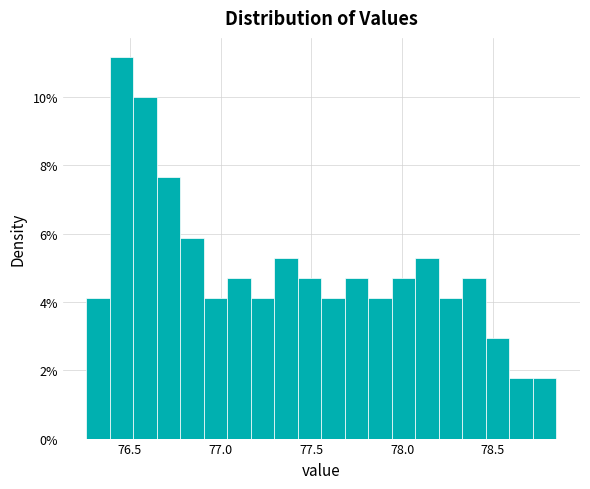

Around what value on the x-axis is the tallest bar? Give the approximate position of its centre, as read against the axis.

76.45